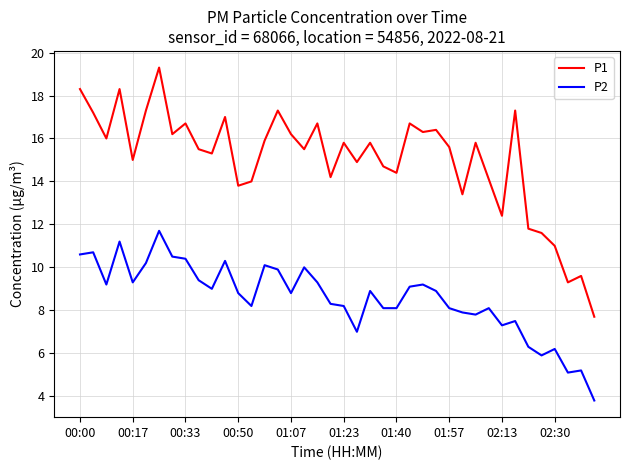

Which series has the largest range (max minus min)?

P1